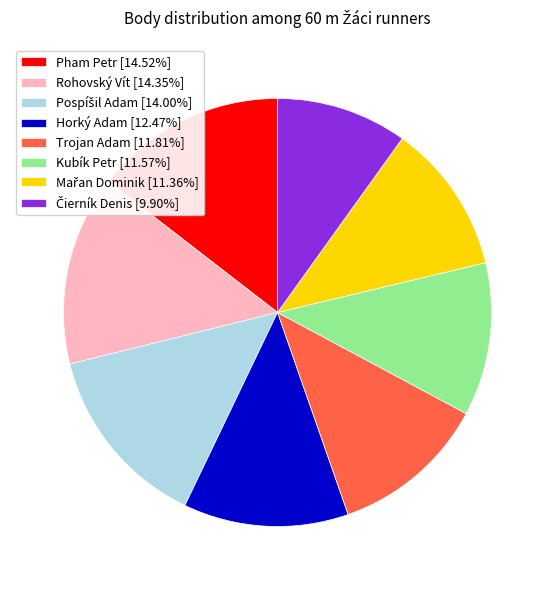

Approximately how many times larger is the value at Pham Petr [14.52%] compared to Horký Adam [12.47%]?

1.2